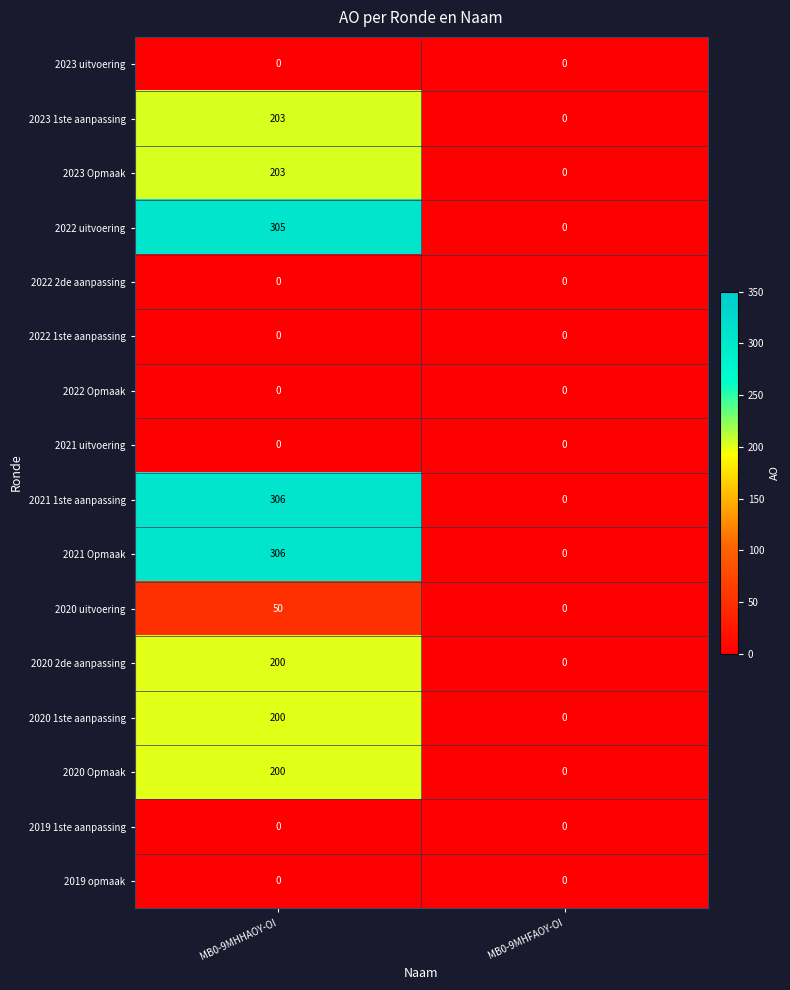

What is the difference between the 2022 uitvoering values at MB0-9MHFAOY-OI and MB0-9MHHAOY-OI?

305